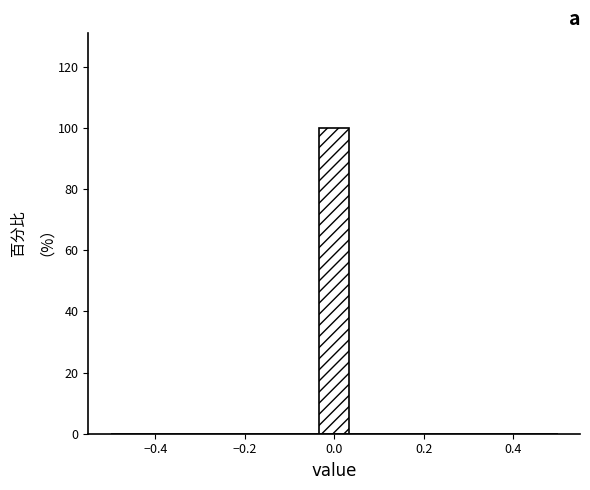

Around what value on the x-axis is the tallest bar? Give the approximate position of its centre, as read against the axis.

0.00